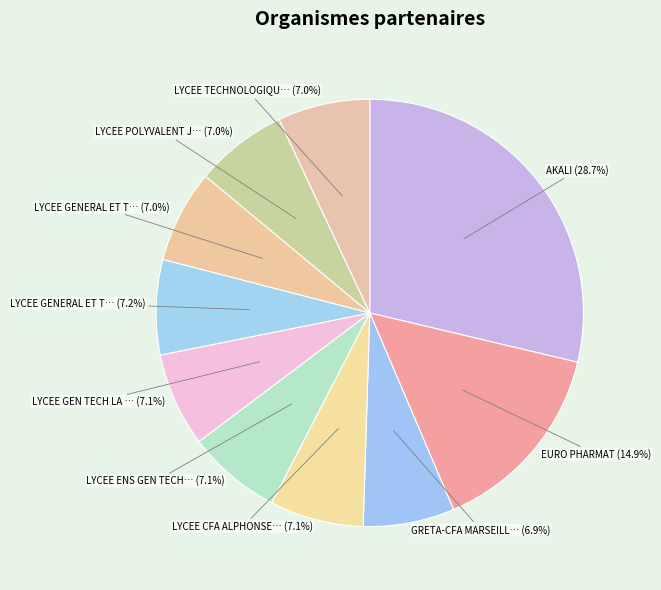

To the nearest percent, what is the difference between the largest and smallest slice percentages?

22%